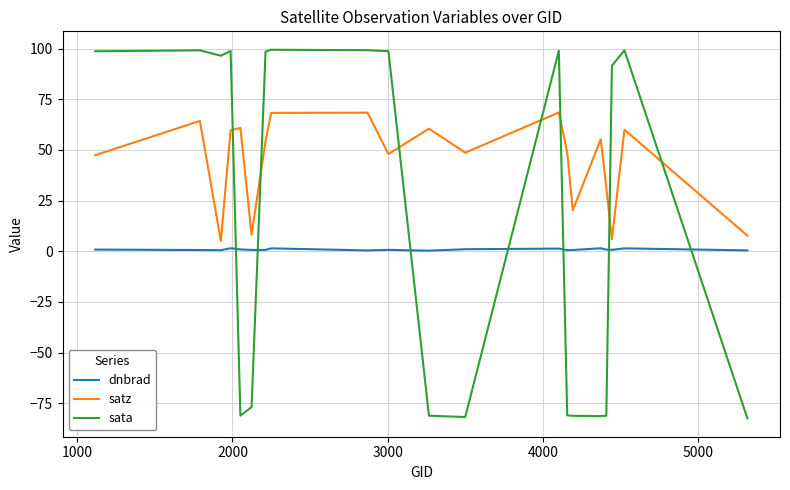

Count the number of categories in the chart.

20